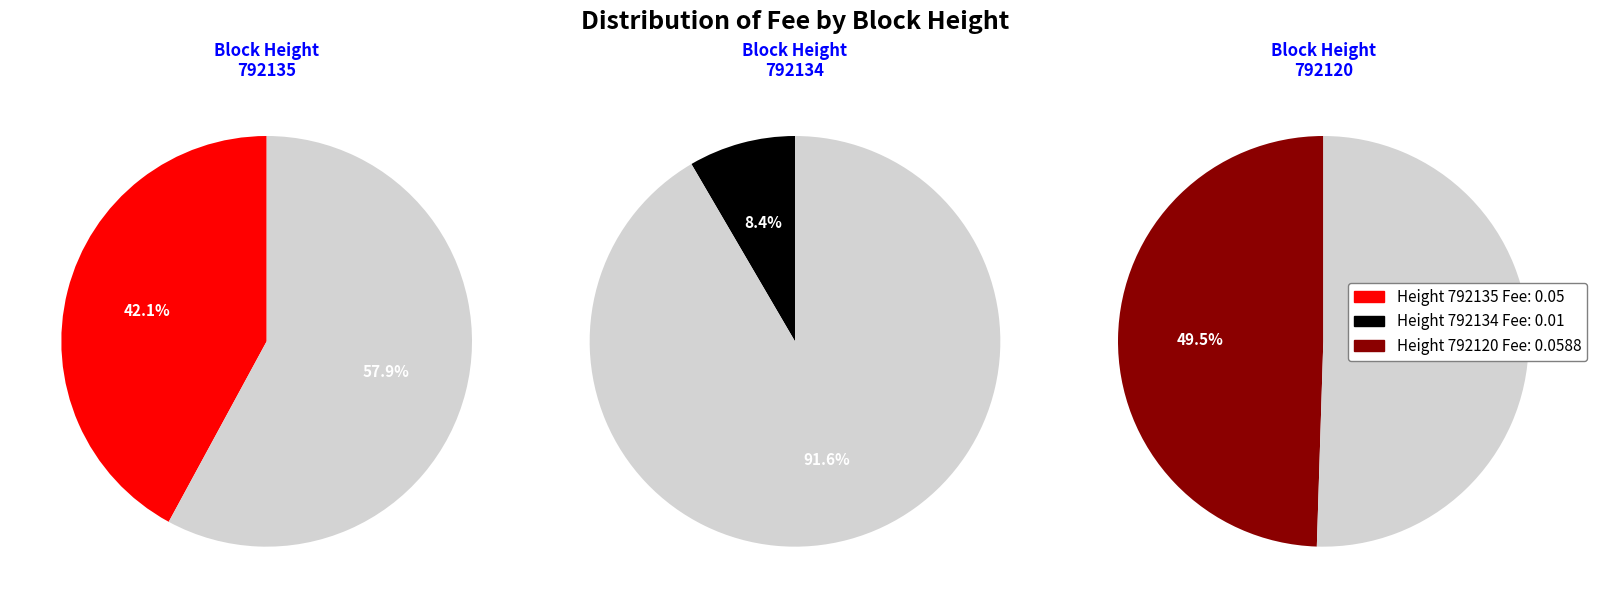

Count the number of slices in the pie.

3